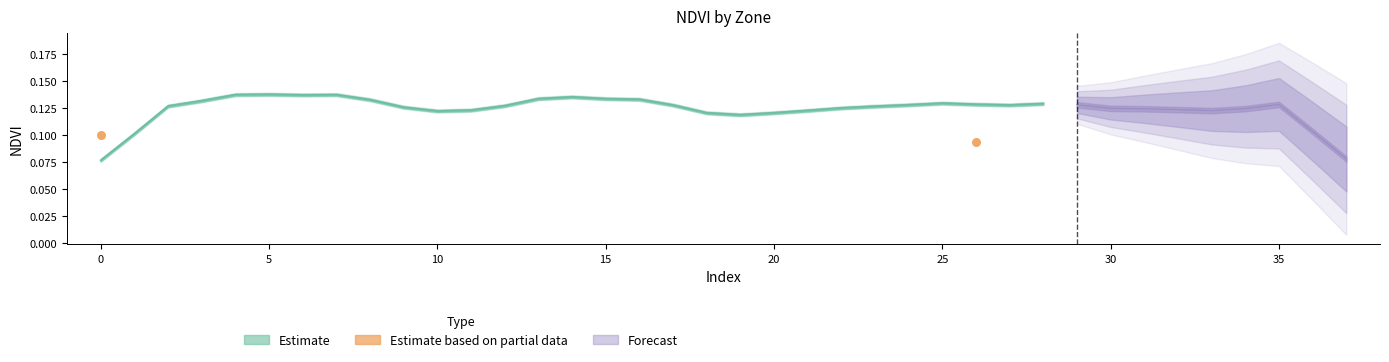

What is the average X value?

13.0